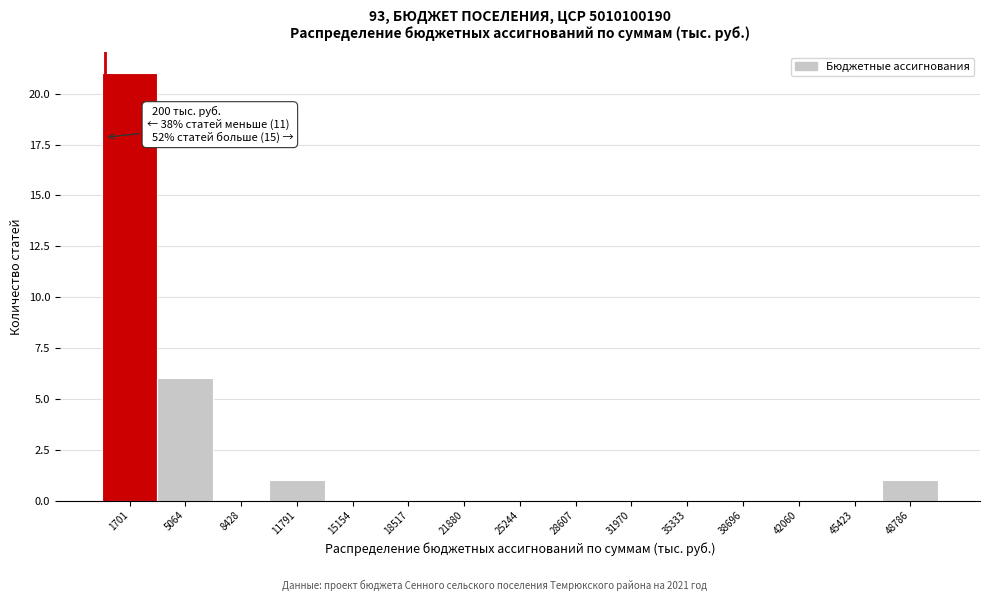

Over which range of the x-axis is the bar tallest?

0 to 3500